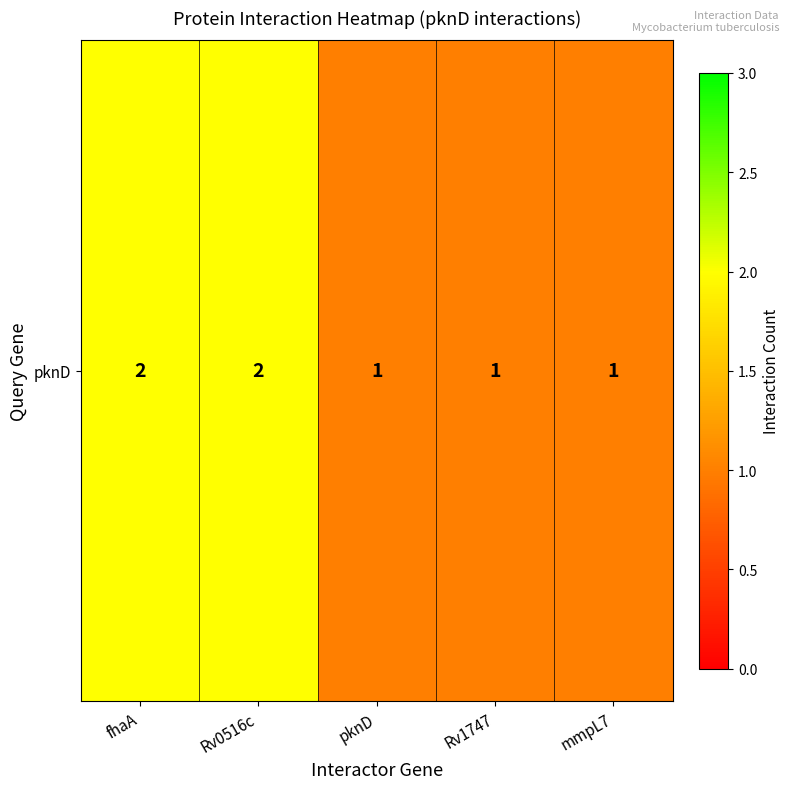

Reading left to right, list all the values displayed in this chart.

2	2	1	1	1